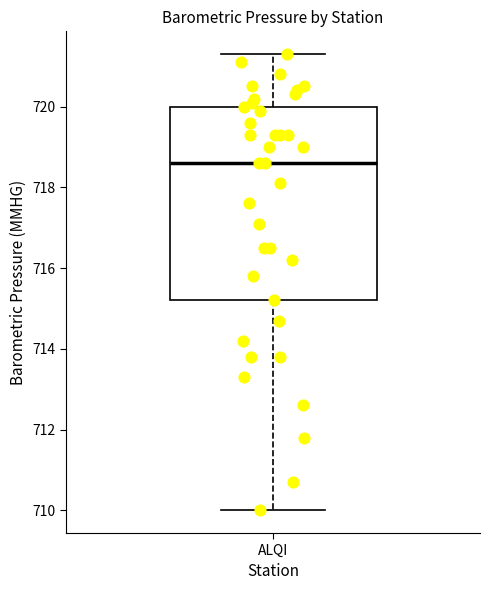

Read this box plot against the y-axis: the position of the median line, the range covered by the box, and the ends of both whiskers. The values are not printed on the chart, so give them approximately, as read against the axis.

median 718.6, box 715.2 to 720.0, whiskers 710.0 to 721.4